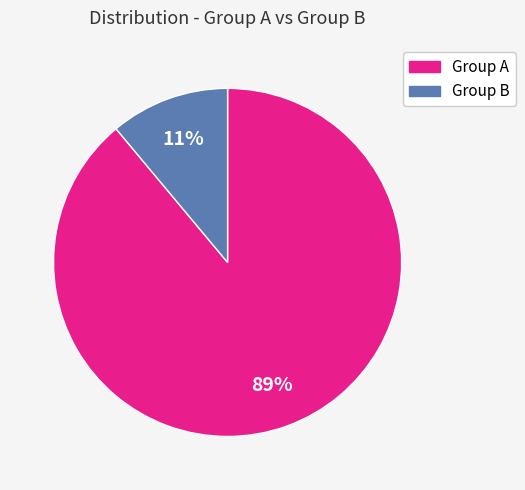

To the nearest percent, what is the average slice percentage?

50%